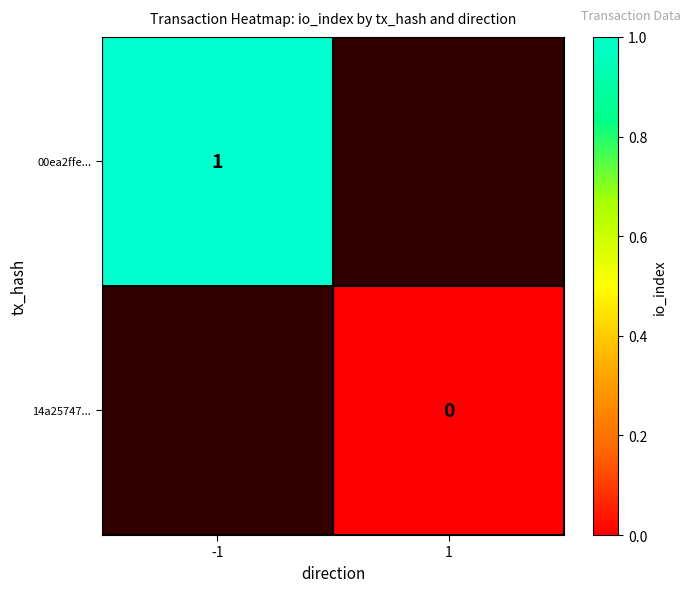

True or false: 00ea2ffe... has a value of 0 at -1.

False